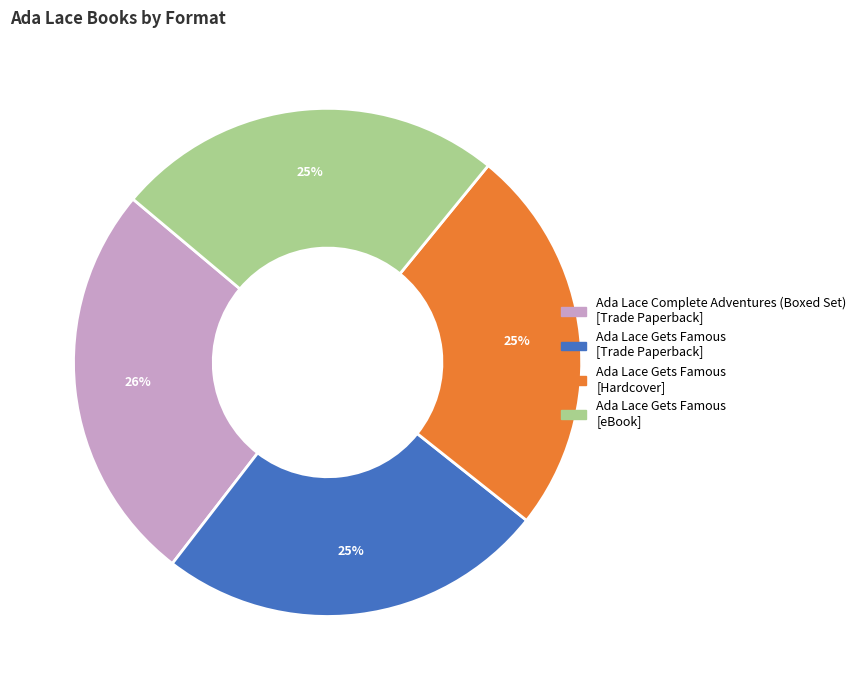

Does Ada Lace Gets Famous [eBook] represent more than half of the total?

No